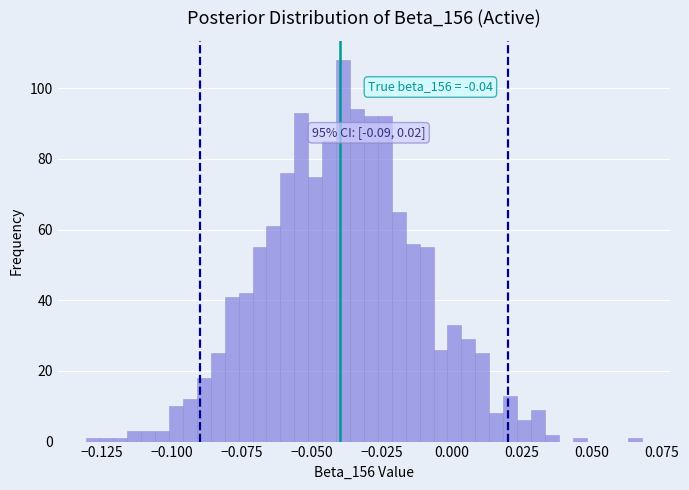

Around what value on the x-axis is the tallest bar? Give the approximate position of its centre, as read against the axis.

-0.040